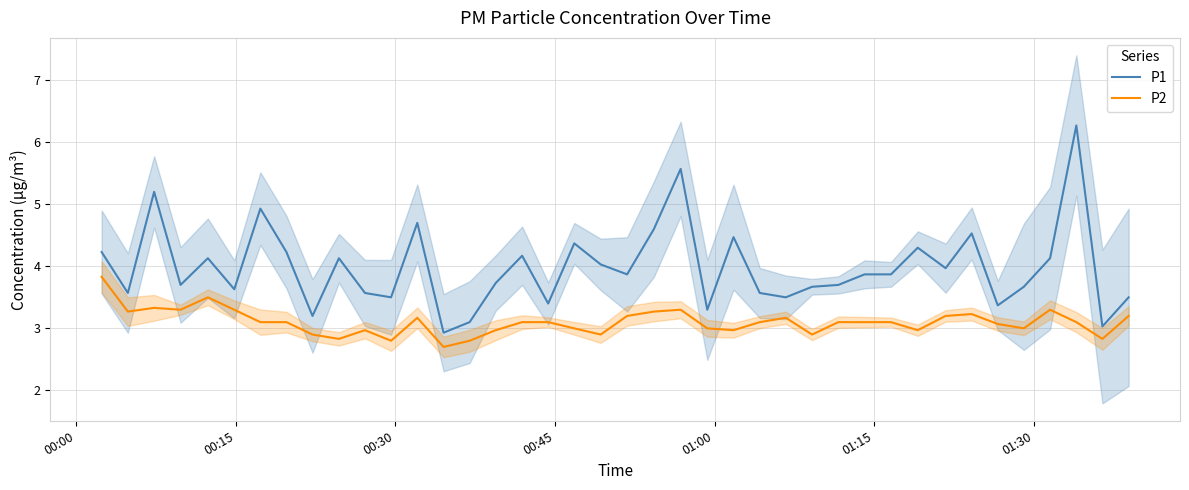

True or false: P1 and P2 cross at least once.

False